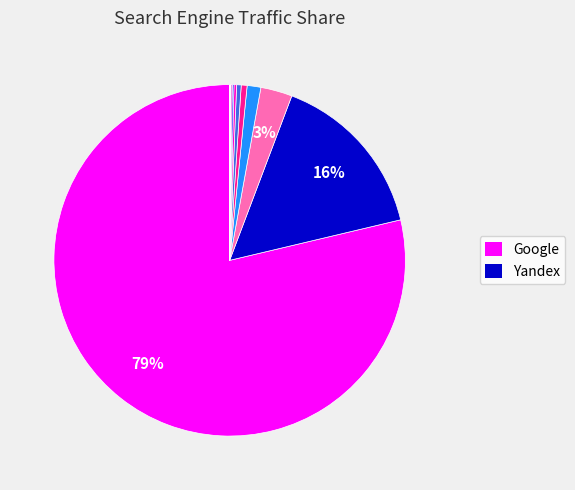

To the nearest percent, what is the average slice percentage?

8%